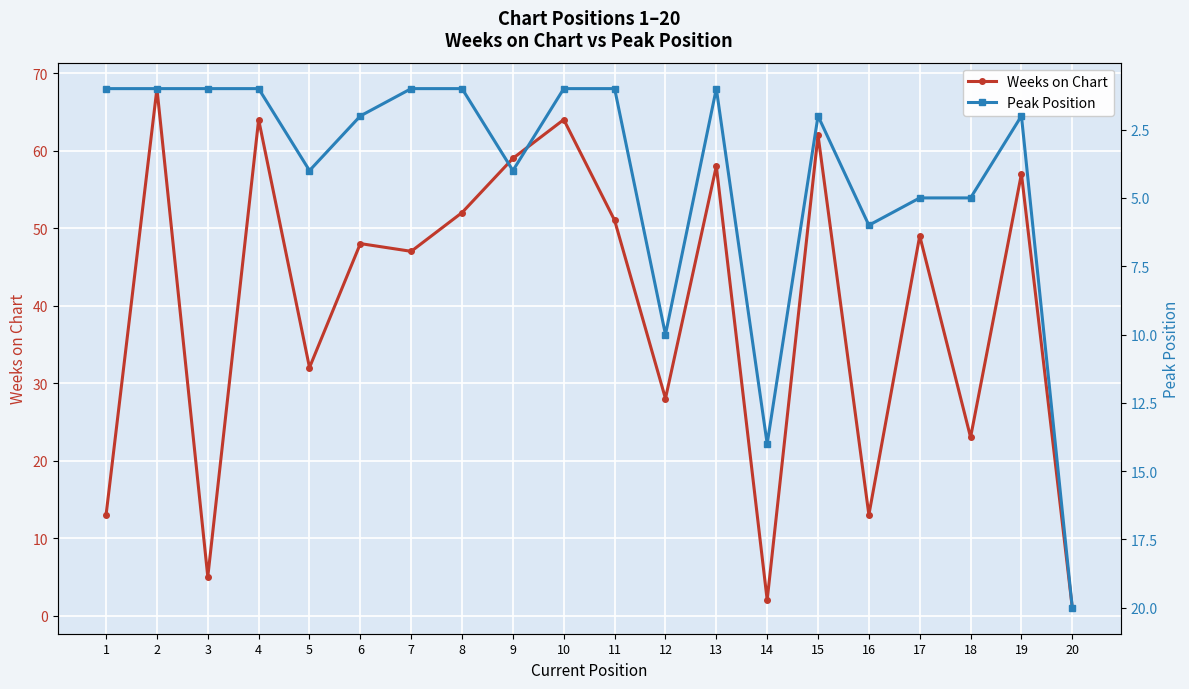

How many categories are shown in the chart?

20